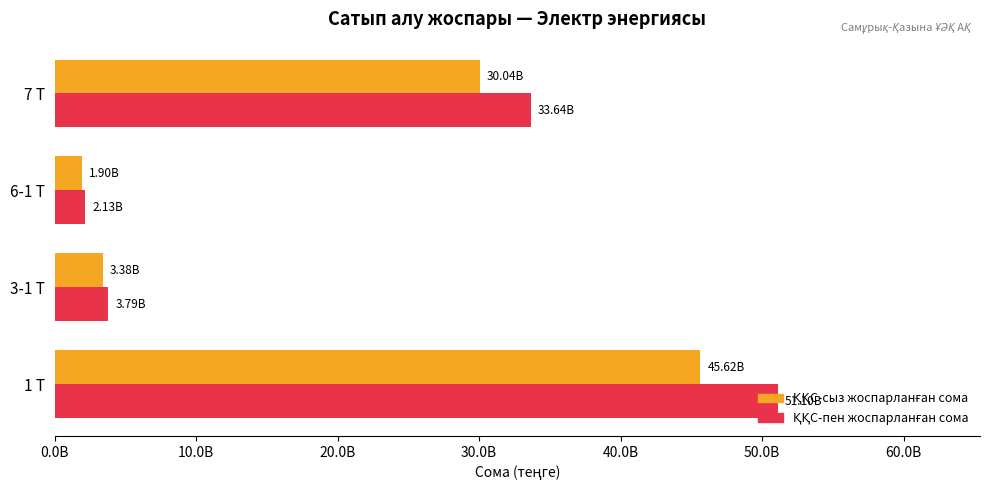

Which series has the widest spread of values?

ҚҚС-пен жоспарланған сома